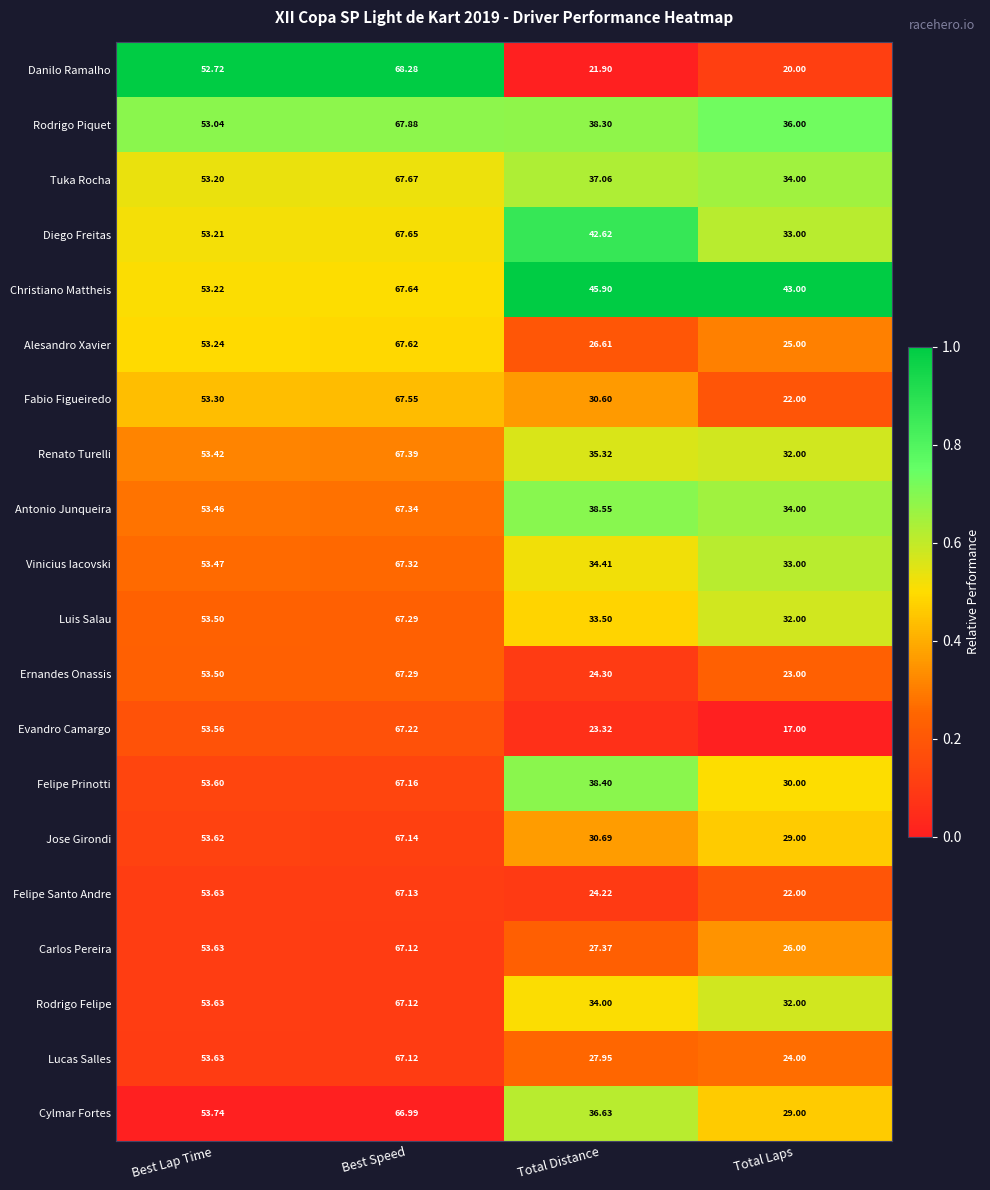

Which label corresponds to the largest value in the chart?

Best Speed